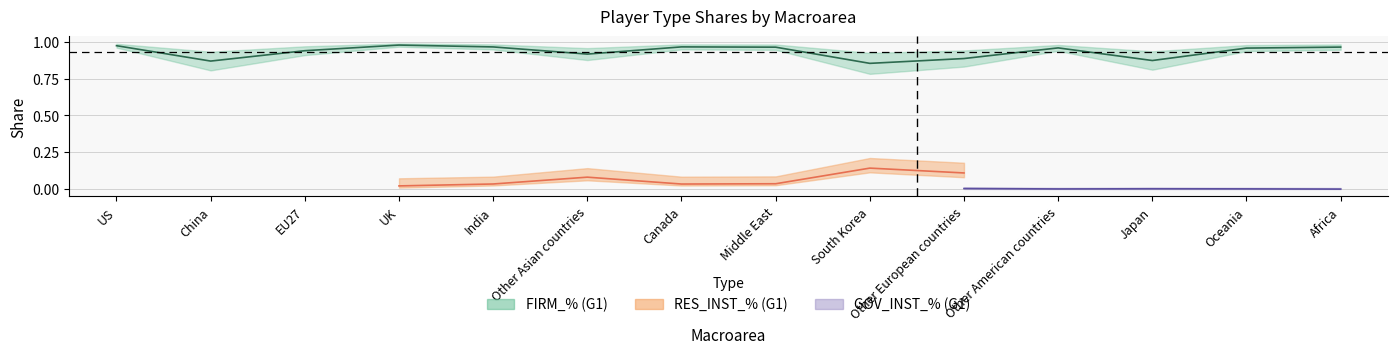

What is the label of the 14th point from the right?

US